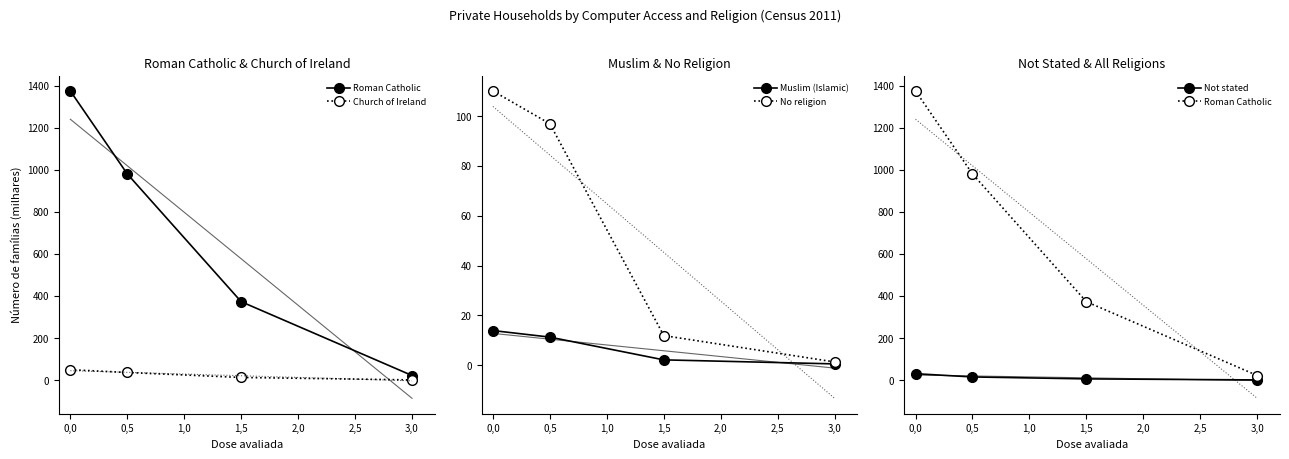

Where is No religion nearest to the value 55?

0,5